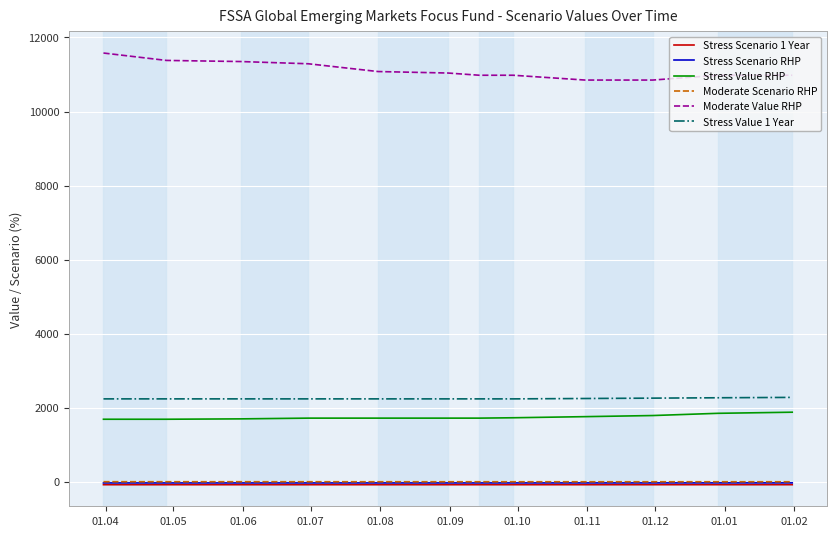

What is the minimum value shown in the chart?

-77.6